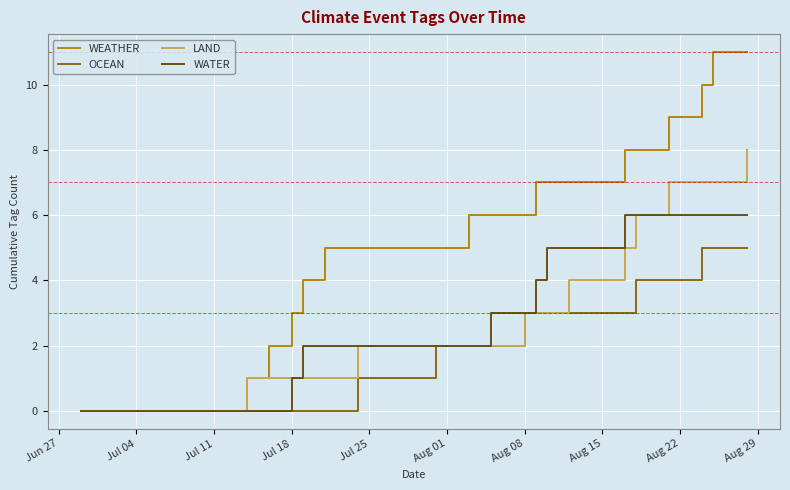

How many lines are shown in the chart?

4